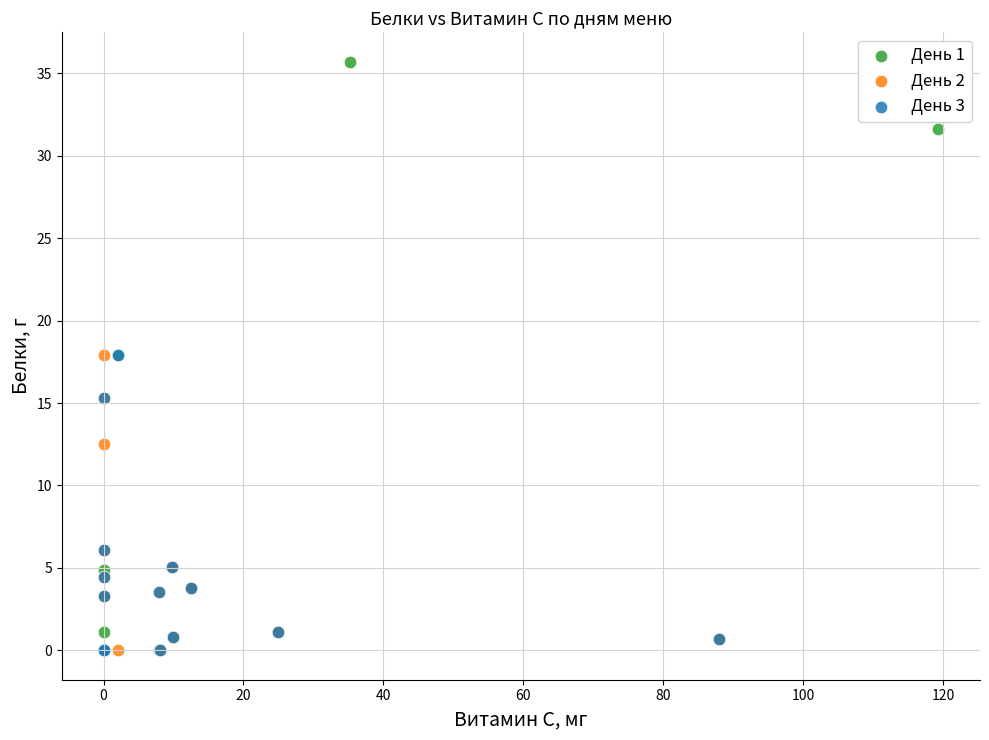

Which series has the largest Y range (max minus min)?

День 1